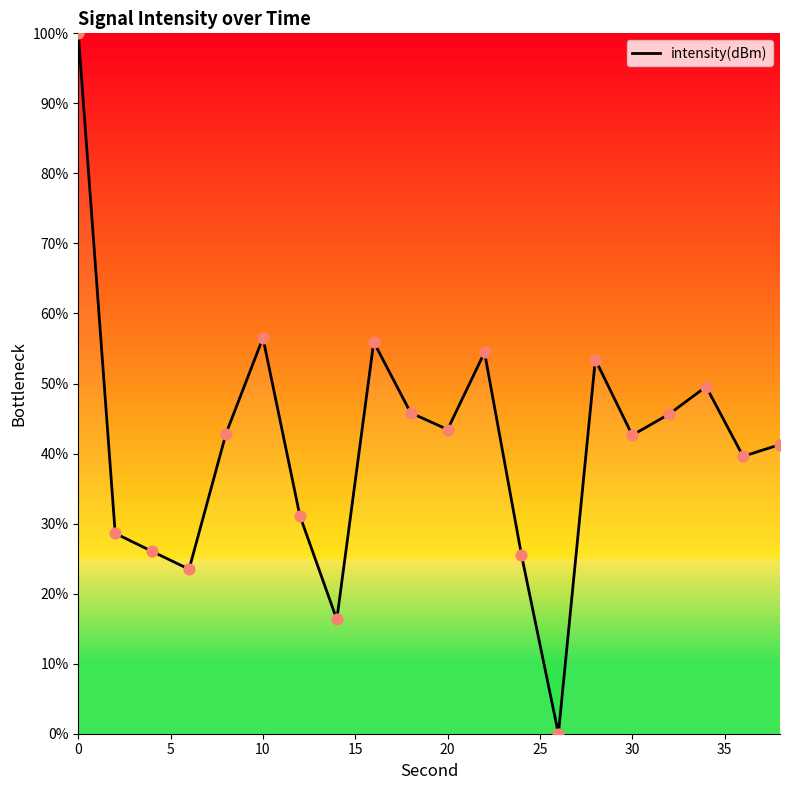

What is the greatest value displayed?

100.0